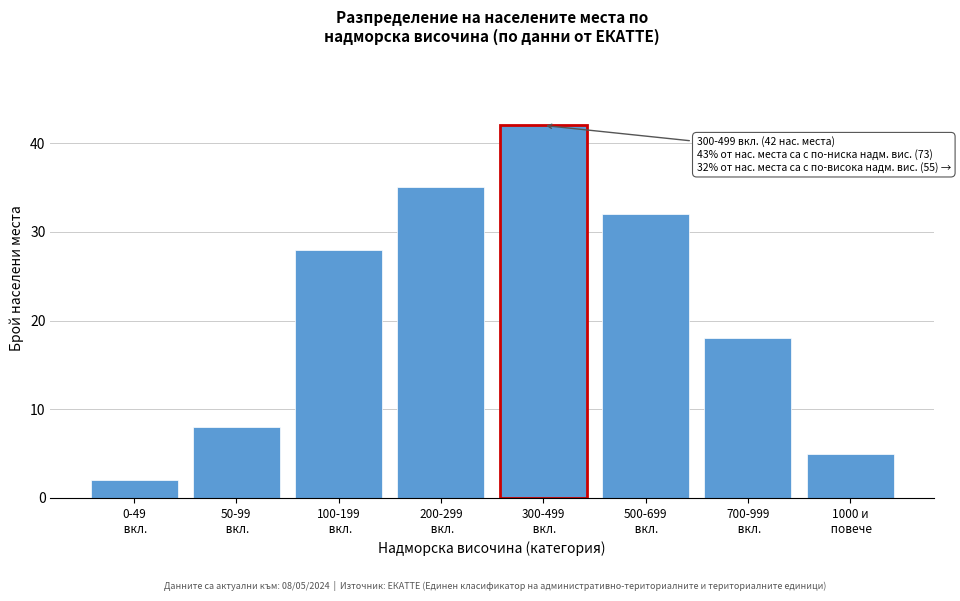

Reading left to right, list all the values displayed in this chart.

2	8	28	35	42	32	18	5